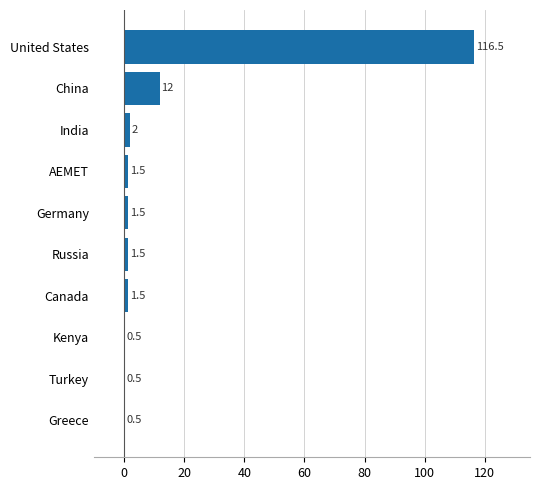

Reading top to bottom, what are all the values shown in this chart?

116.5	12.0	2.0	1.5	1.5	1.5	1.5	0.5	0.5	0.5